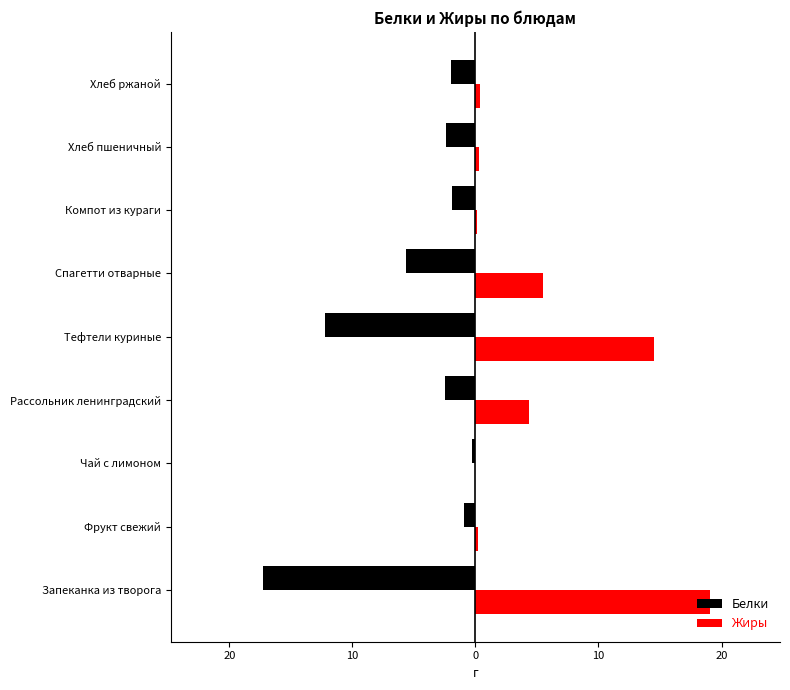

What are all the series names shown in the legend?

Белки, Жиры